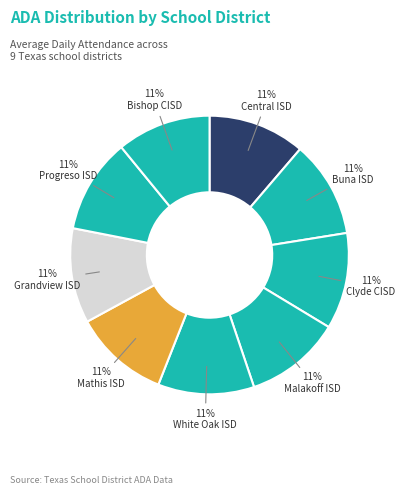

To the nearest percent, what portion does White Oak ISD represent?

11%